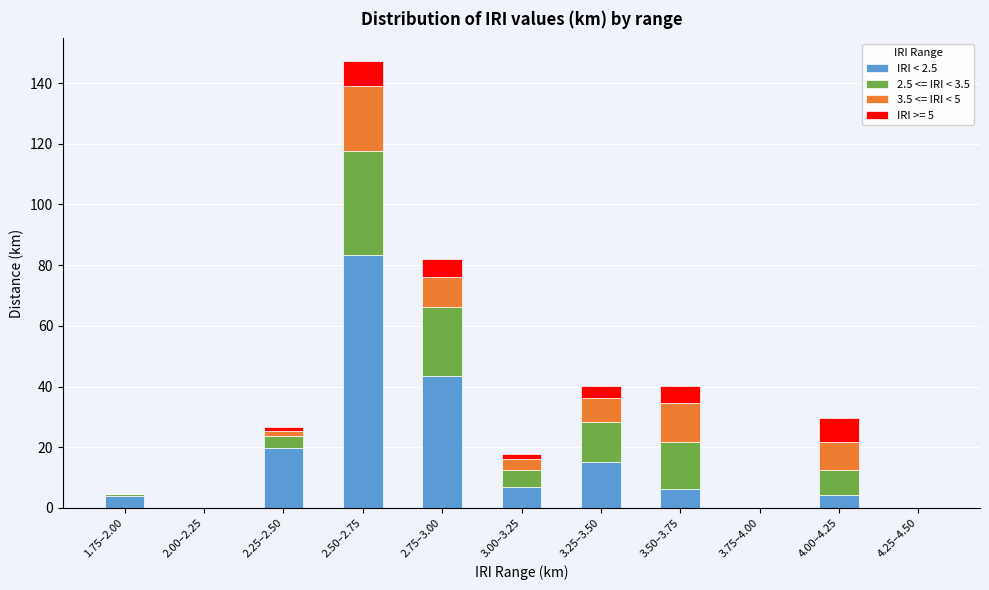

What is the total value across all series at 4.00–4.25?

29.5